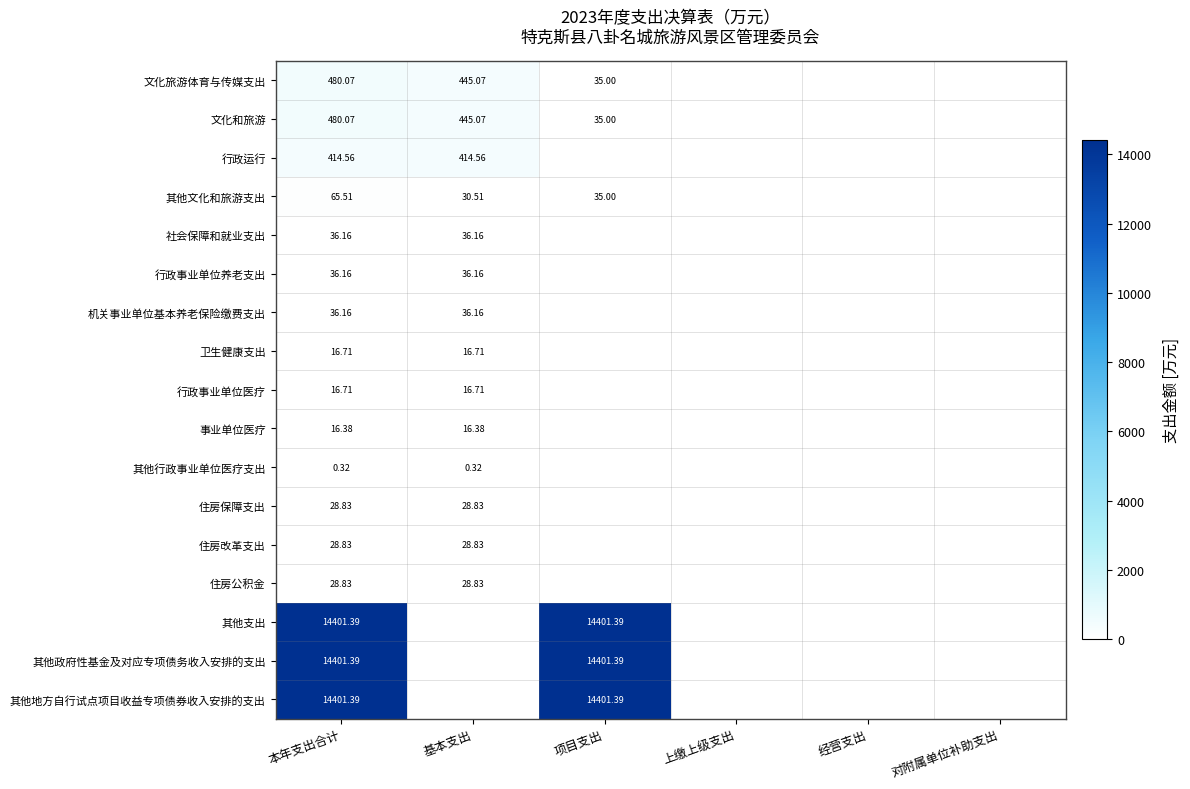

Is it true that 文化旅游体育与传媒支出 equals 161.7 at 经营支出?

False